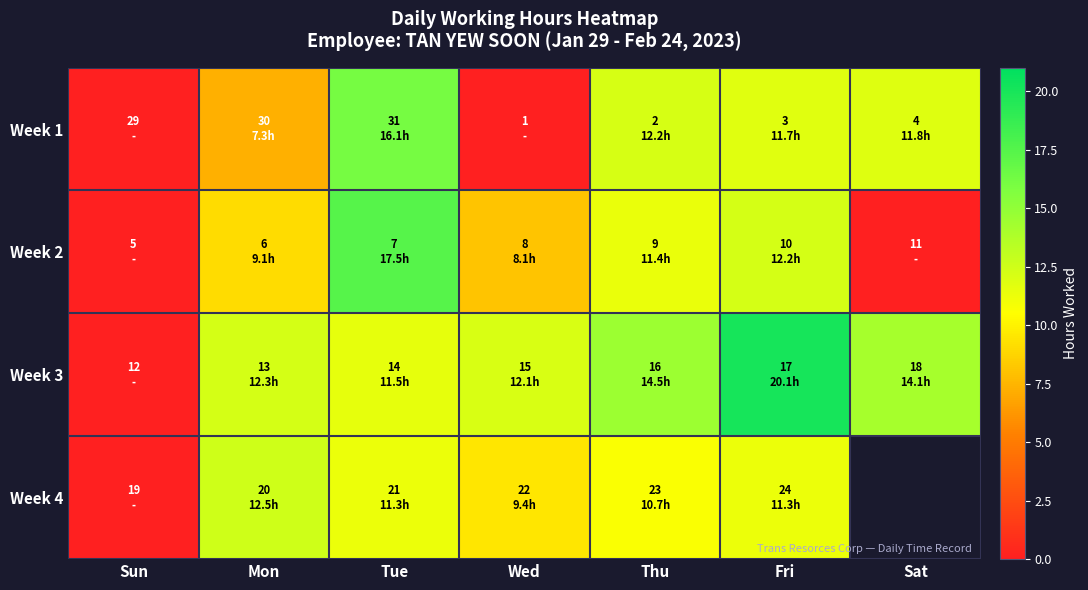

Which series changed the most between Wed and Fri?

Week 1